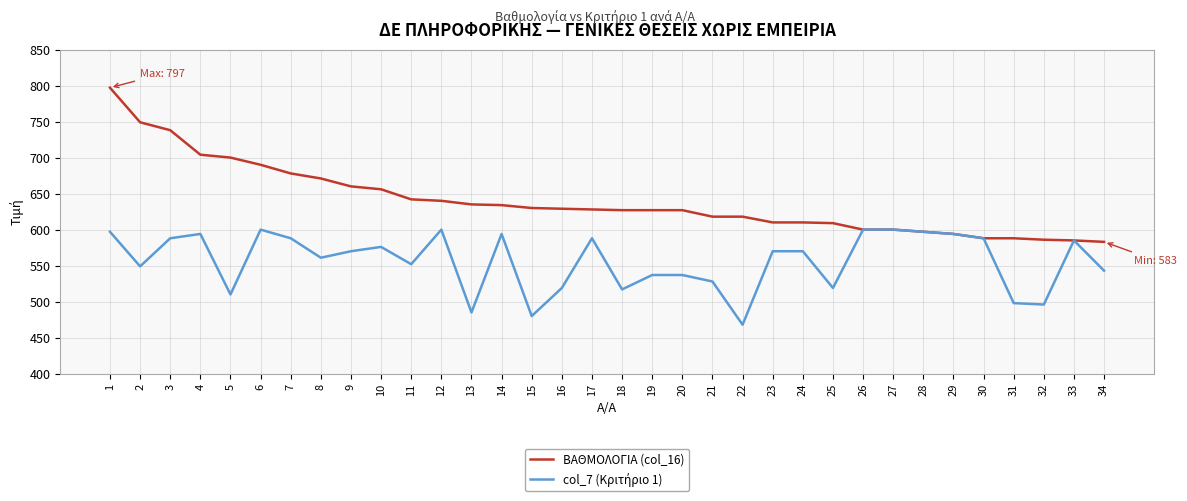

What is the spread (max minus min) of values at 25?

90